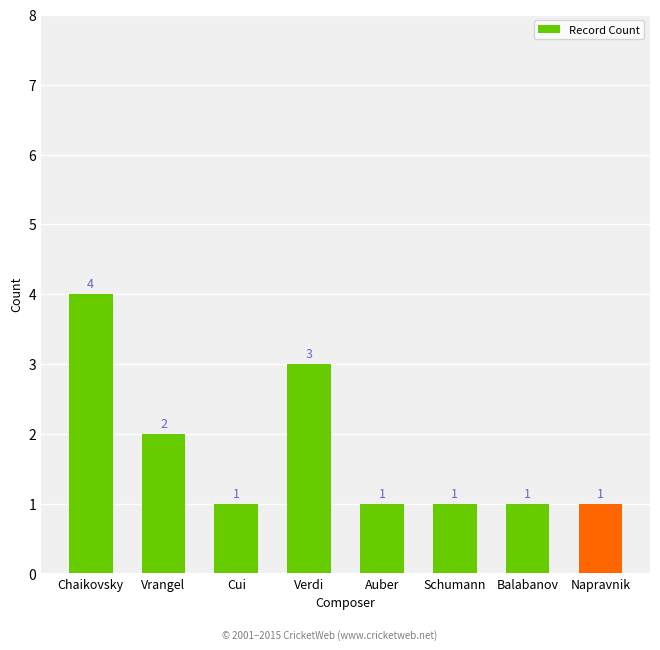

Are the bars grouped side by side (vs. stacked)?

No